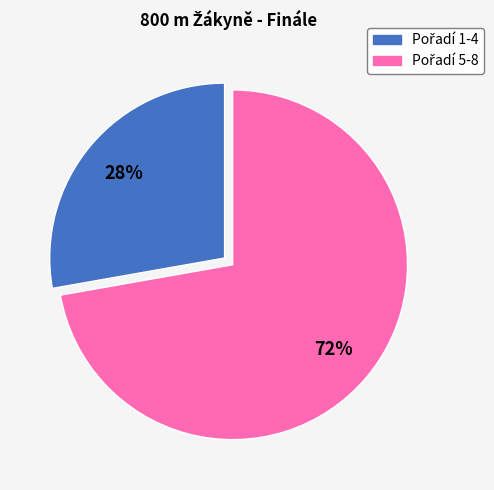

Is there a majority slice in this chart?

Yes